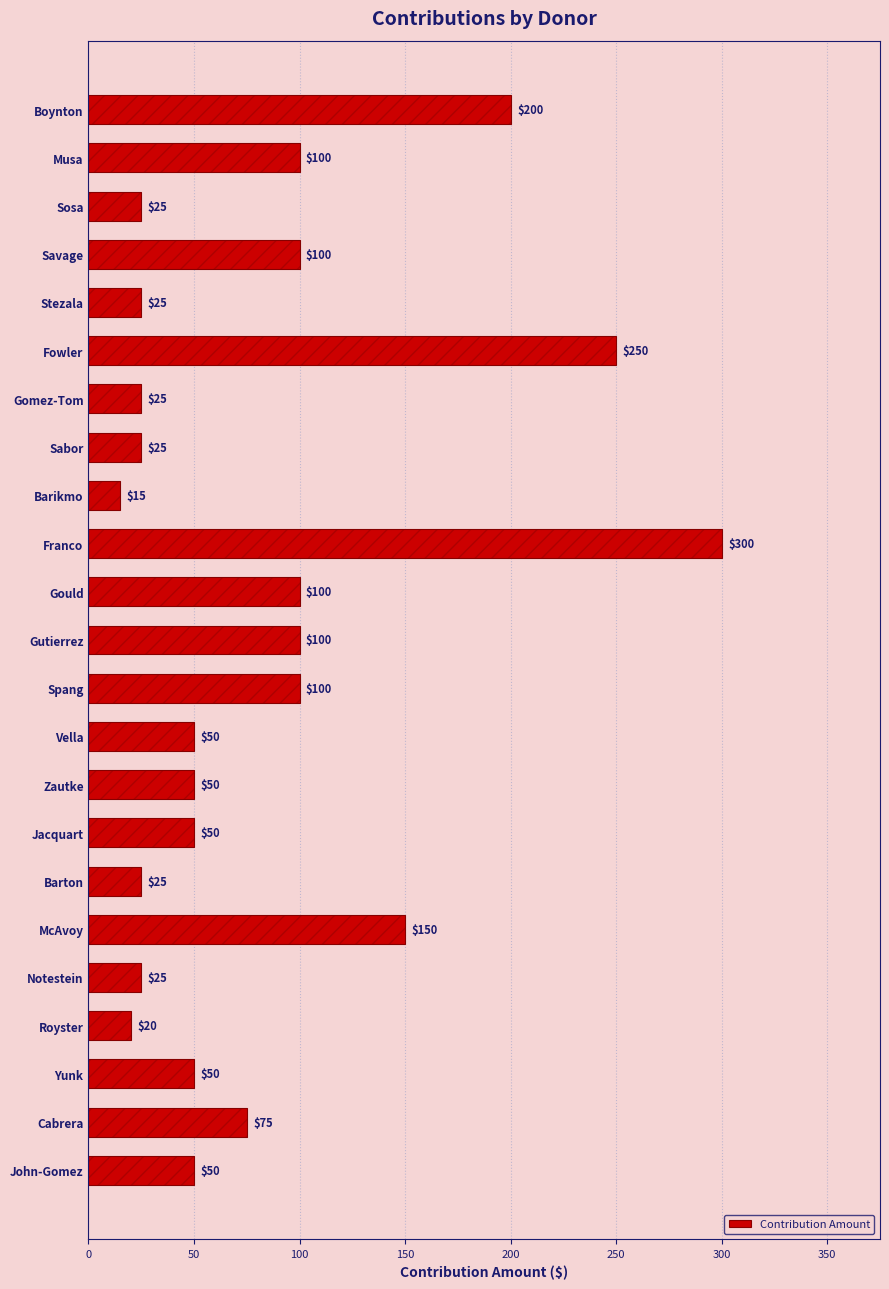

Reading left to right, list all the values displayed in this chart.

200	100	25	100	25	250	25	25	15	300	100	100	100	50	50	50	25	150	25	20	50	75	50